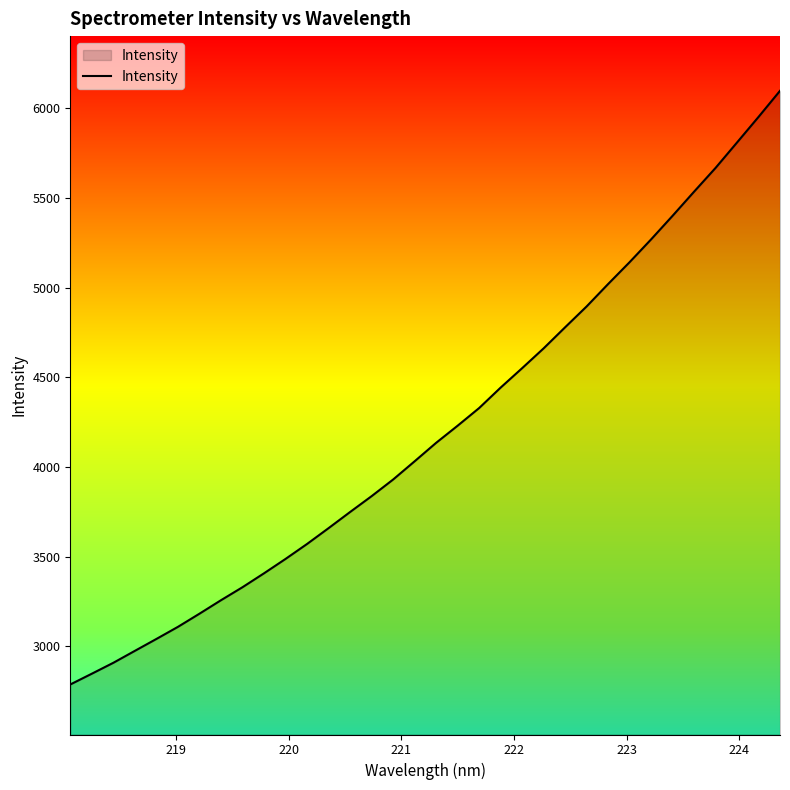

True or false: the data has more than 2 interior local peaks.

False